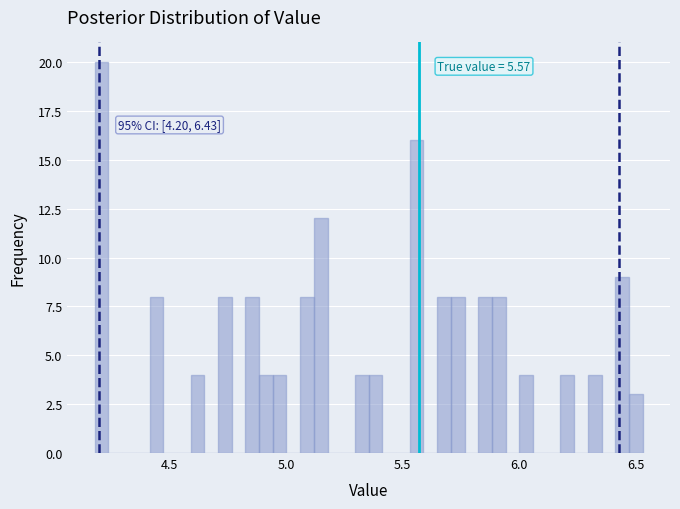

Read against the x-axis, roughly where is the centre of the tallest bar?

4.20